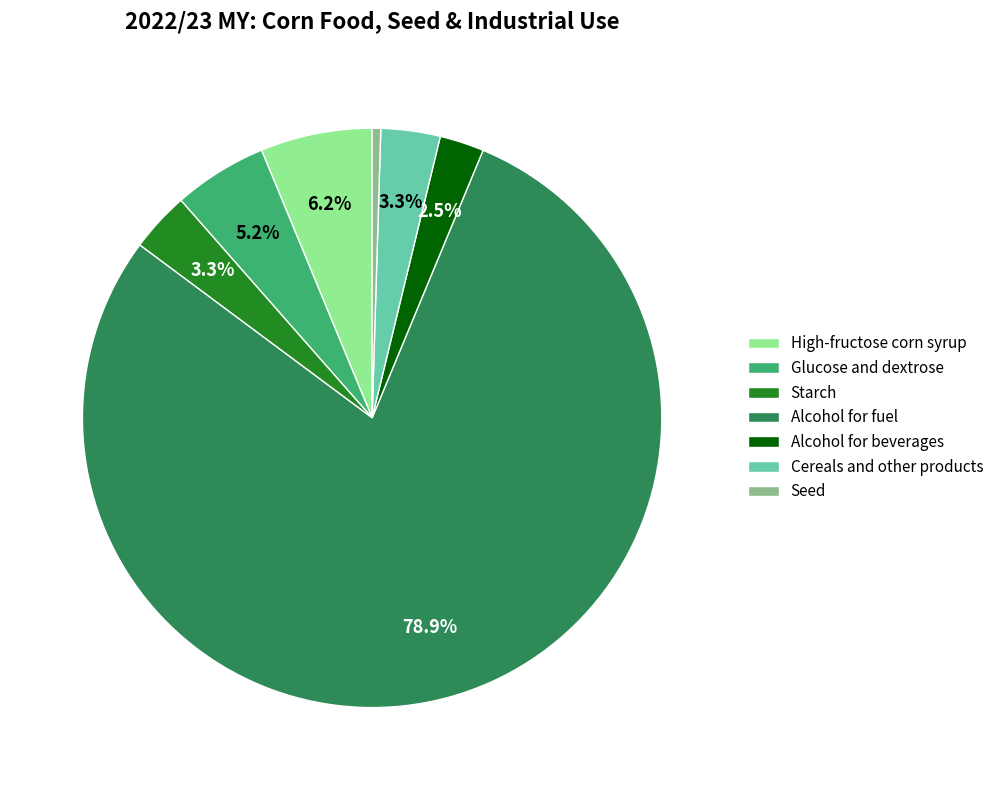

To the nearest percent, what is the combined percentage of Seed and High-fructose corn syrup?

7%